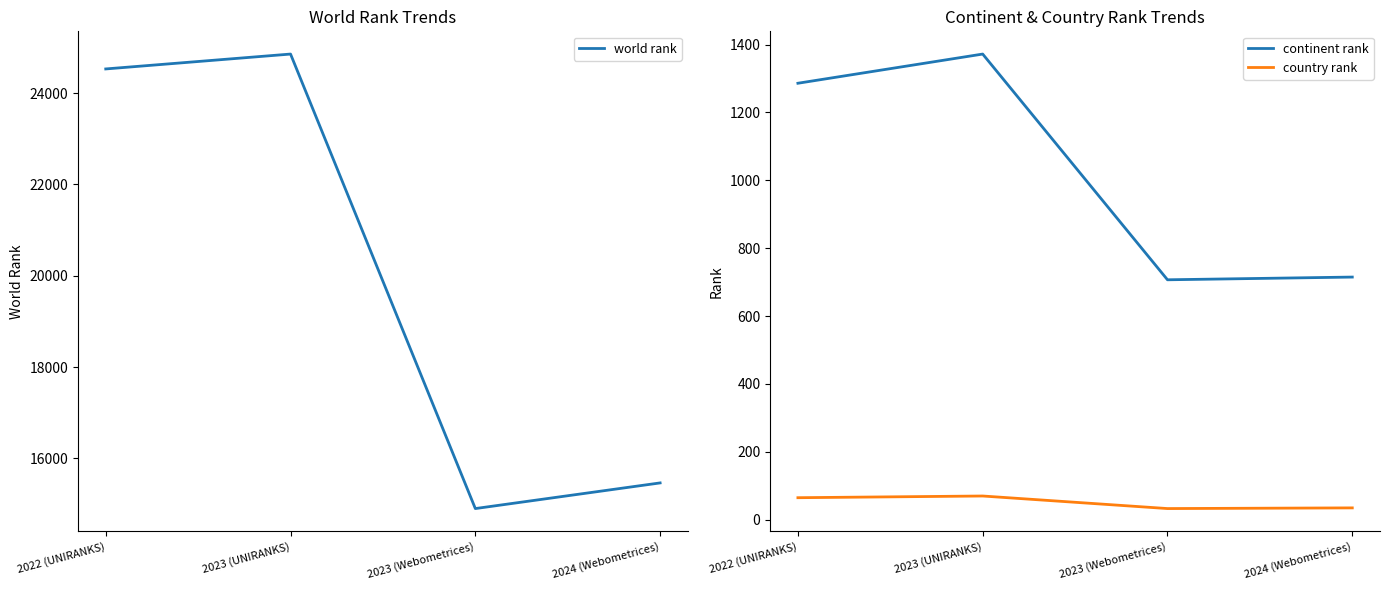

How many data points does each series have?

4